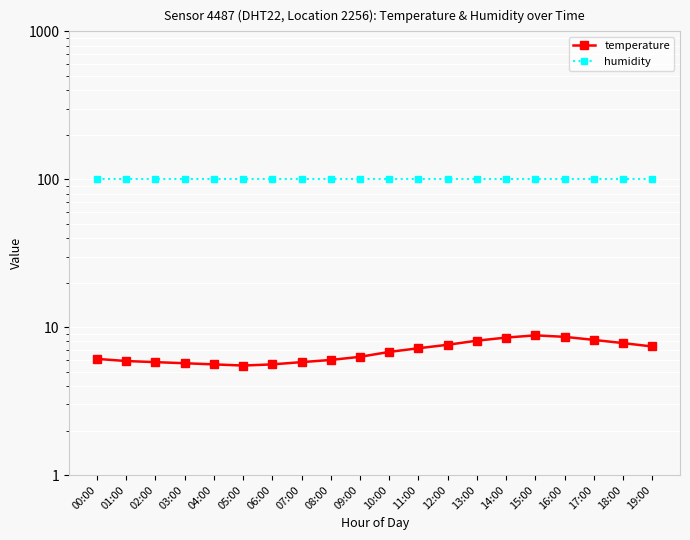

The value of humidity at 09:00 is 99.9. True or false?

True